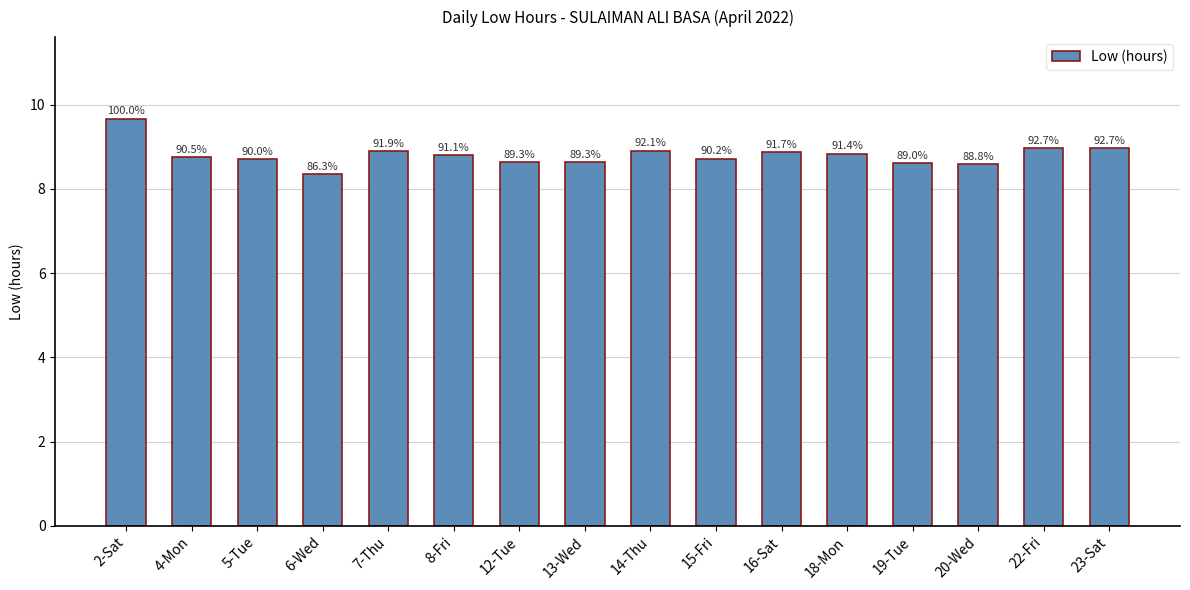

What is the greatest value displayed?

9.7